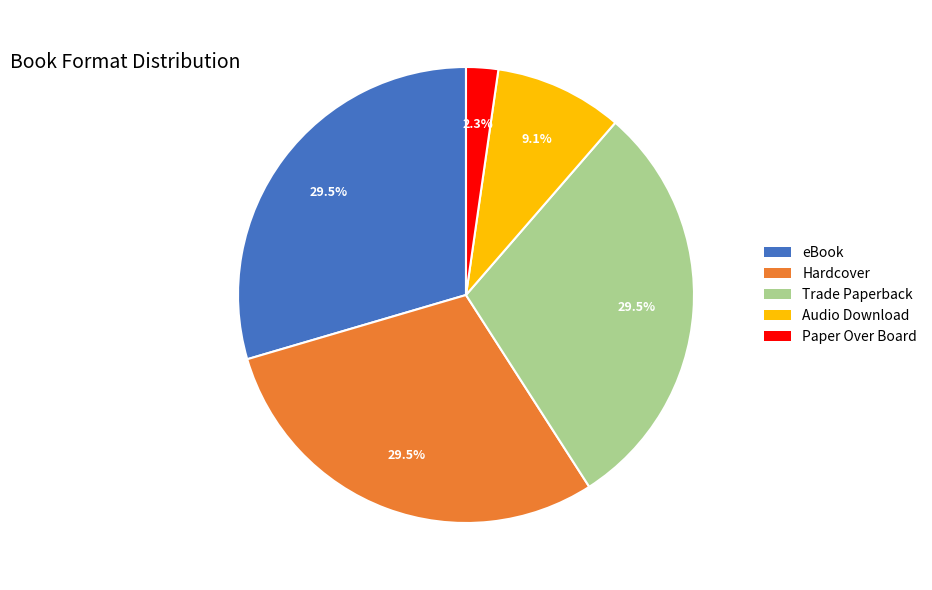

To the nearest percent, what is the combined percentage of Trade Paperback and Paper Over Board?

32%